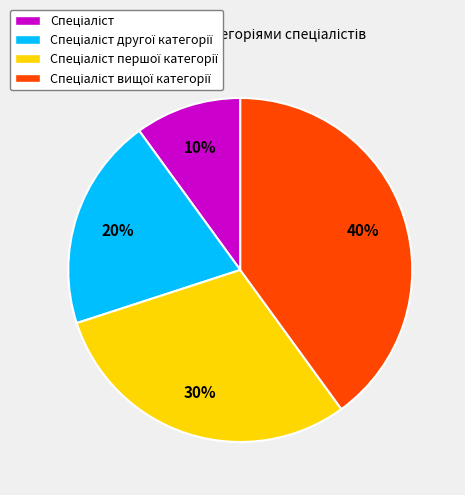

Is there any slice that represents more than half of the pie?

No